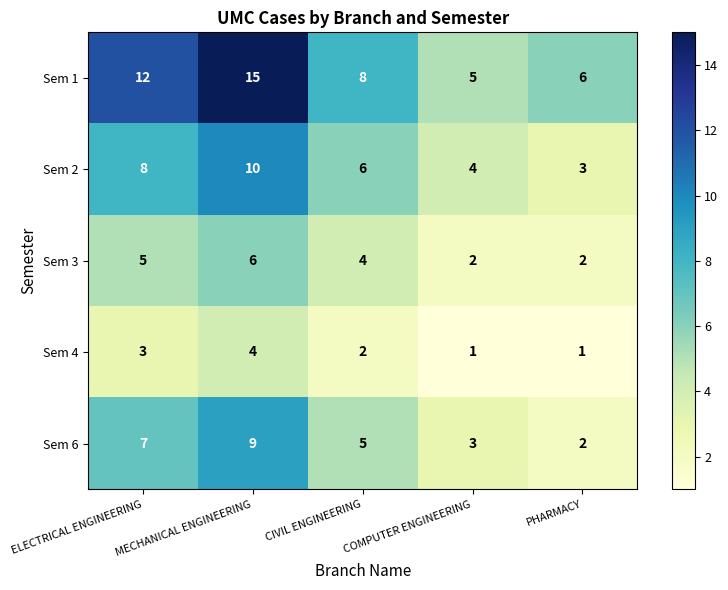

Which series changed the most between CIVIL ENGINEERING and COMPUTER ENGINEERING?

Sem 1